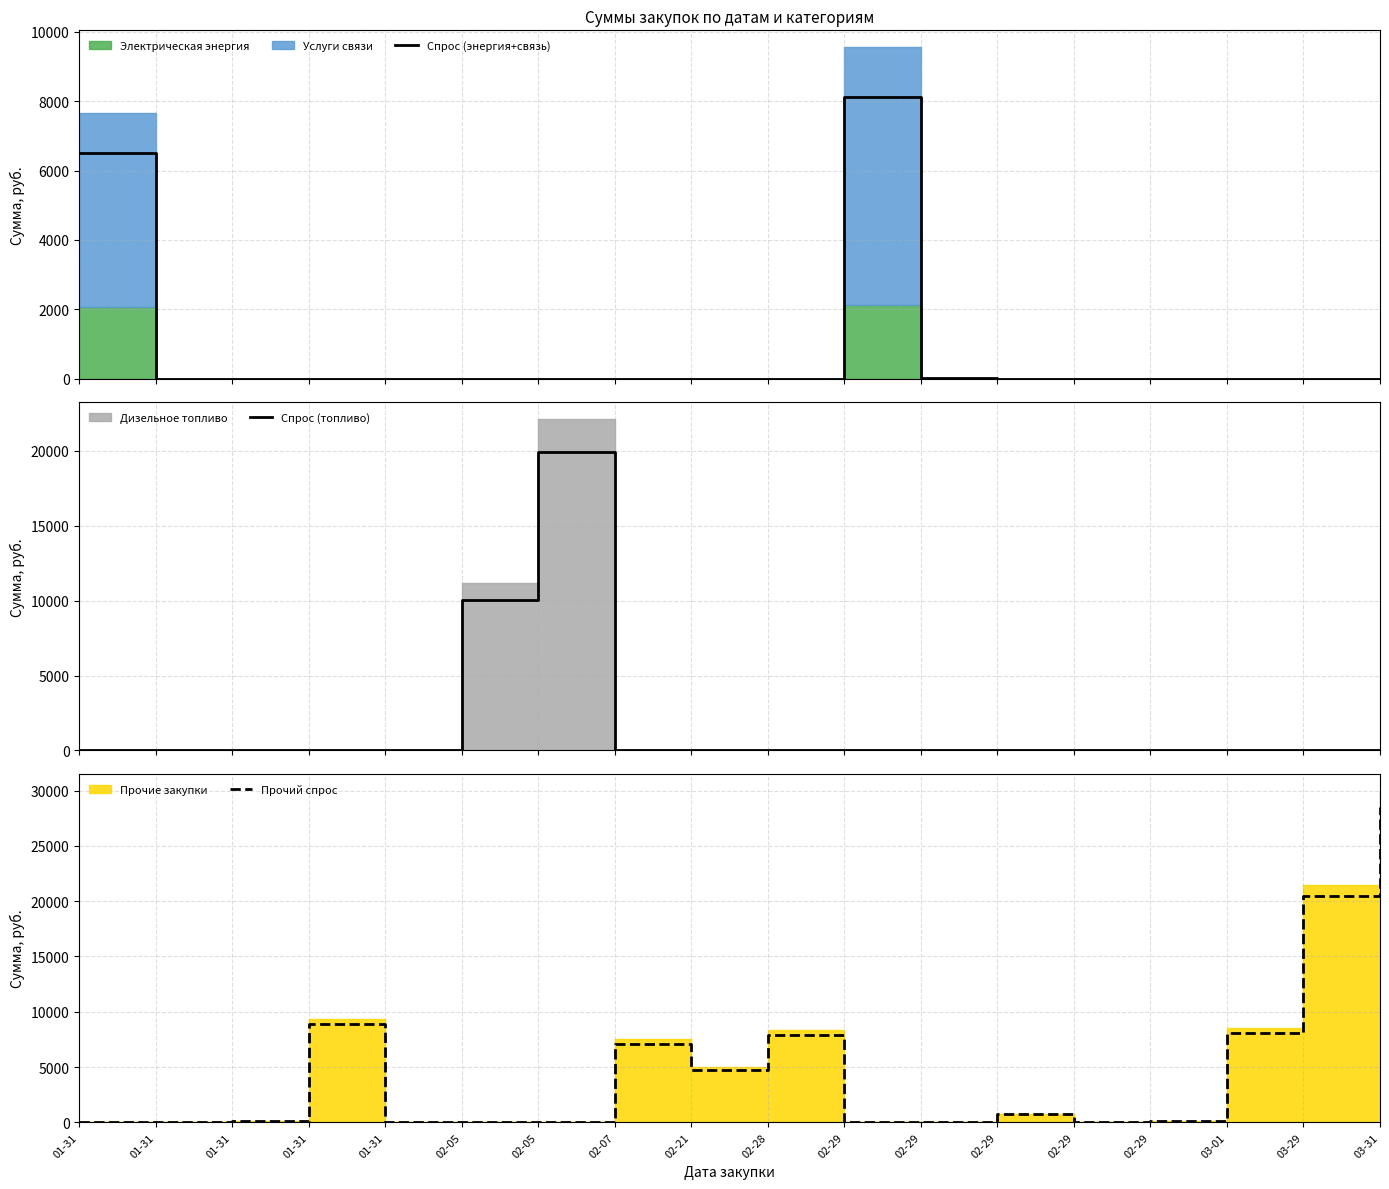

What is the label of the 14th point from the right?

01-31